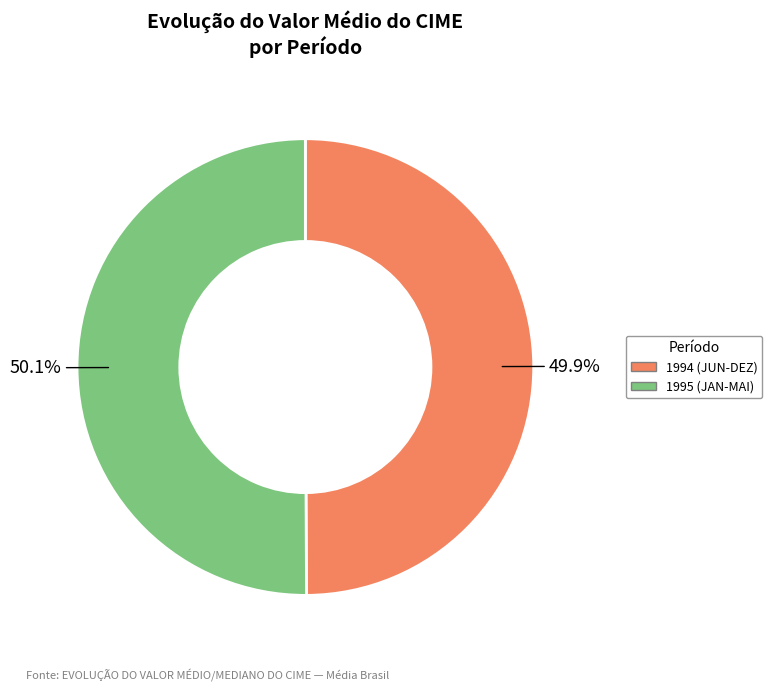

Is there any slice that represents more than half of the pie?

Yes